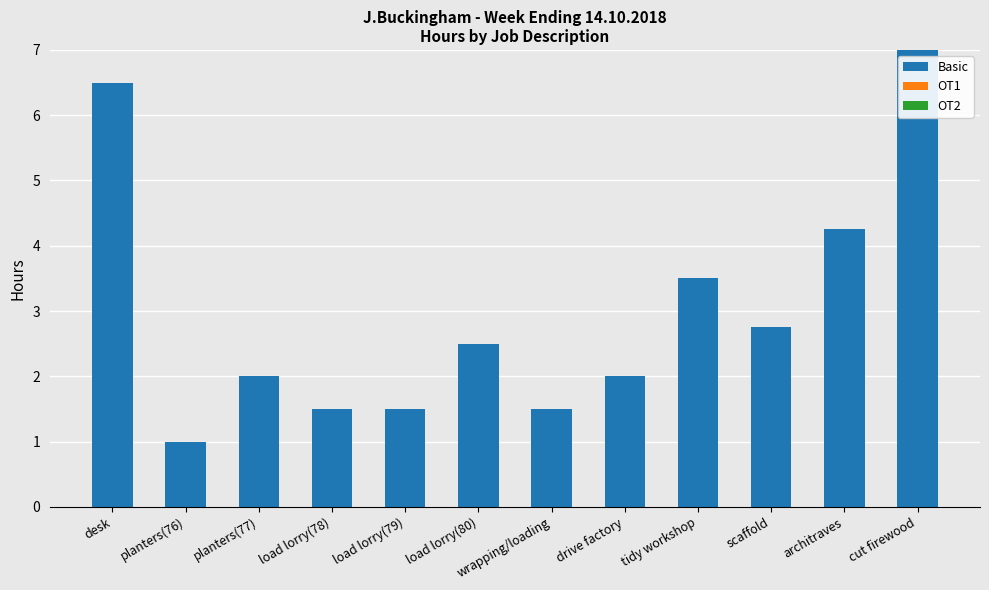

What is the difference between the values at load lorry(78) and cut firewood?

5.5